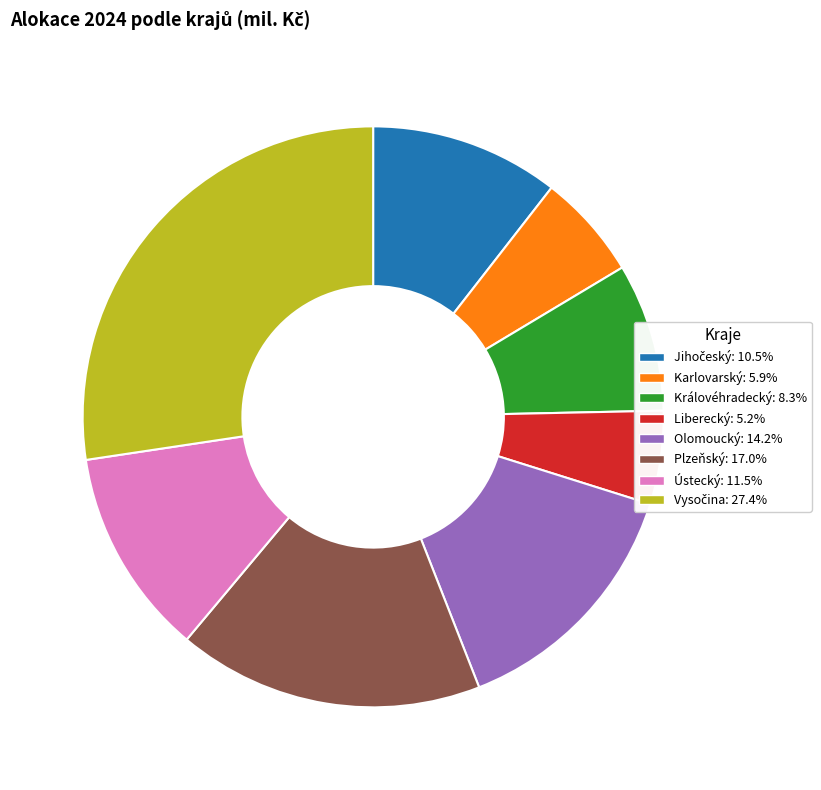

Do Liberecký: 5.2% and Karlovarský: 5.9% together represent more than half of the pie?

No